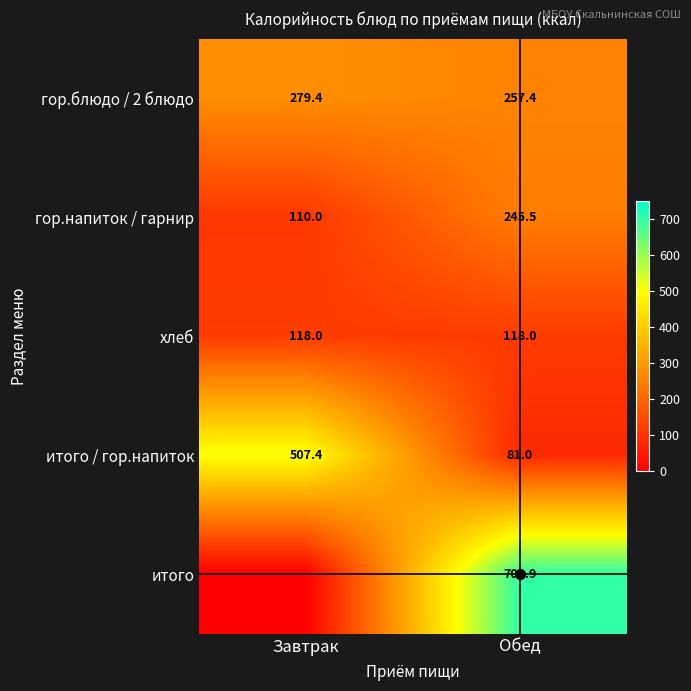

What is the difference between the highest and lowest values at Обед?

620.9